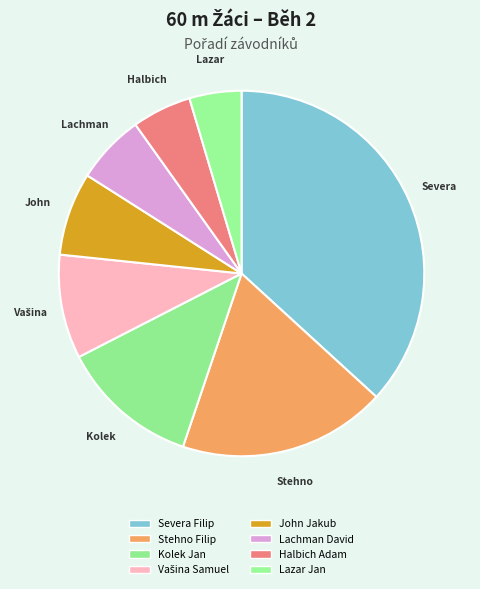

How many slices are in this pie chart?

8